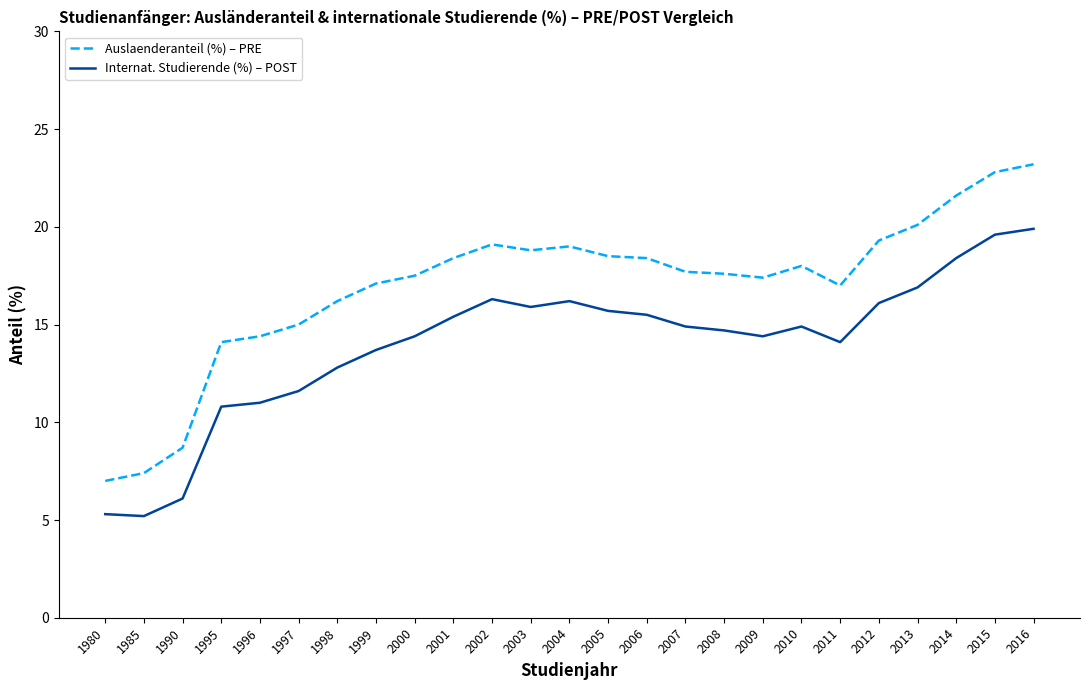

What is the greatest value displayed?

23.2